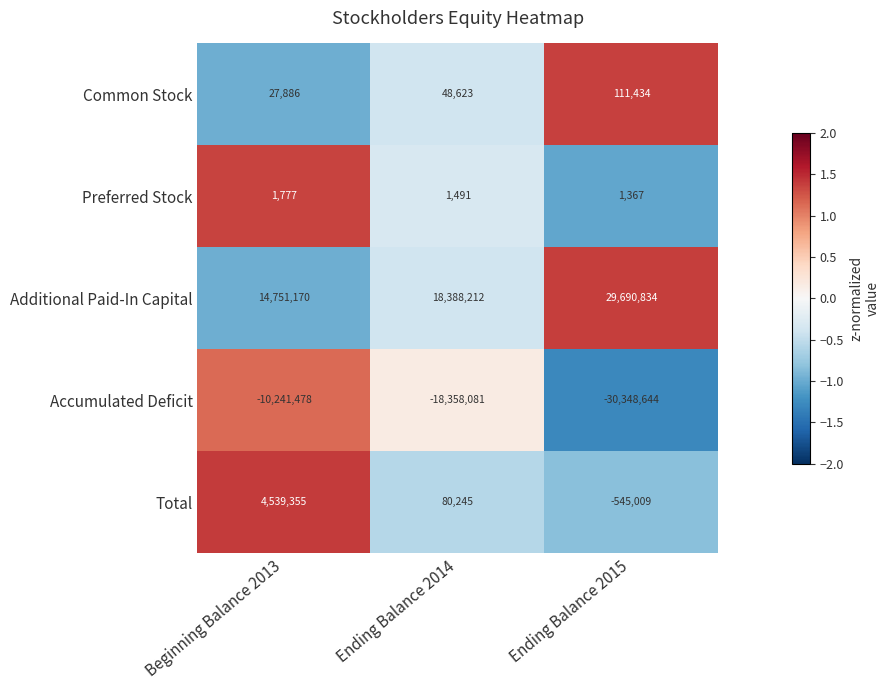

What is the greatest value displayed?

29690834